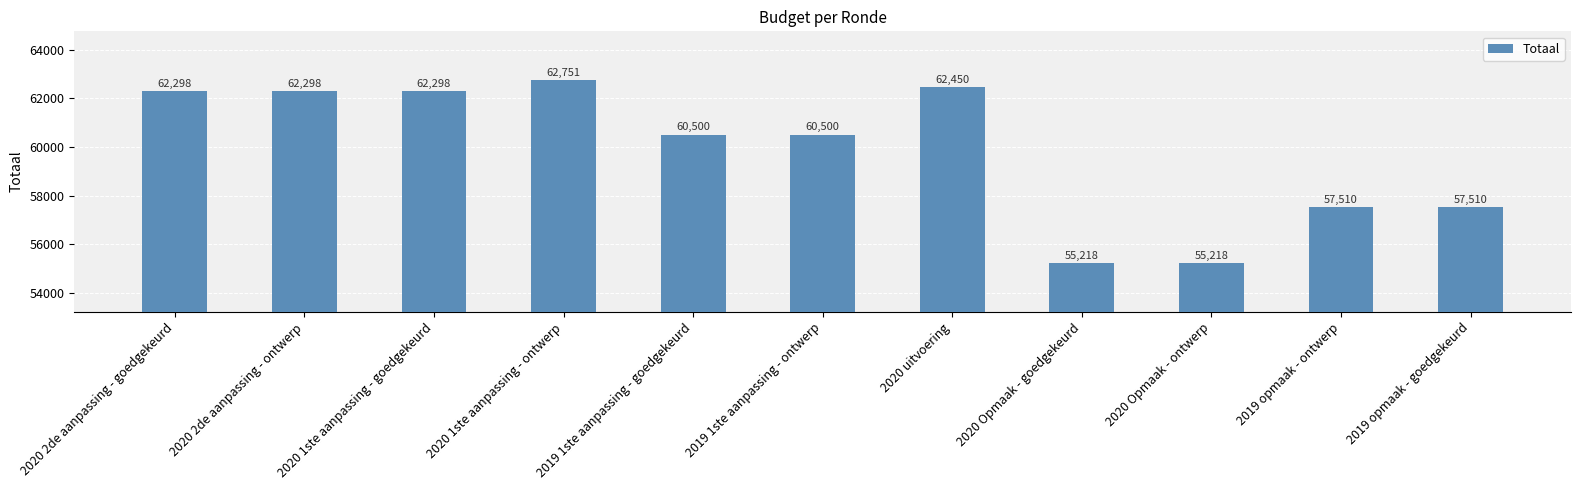

Reading left to right, what are all the values shown in this chart?

62298	62298	62298	62751	60500	60500	62450	55218	55218	57510	57510